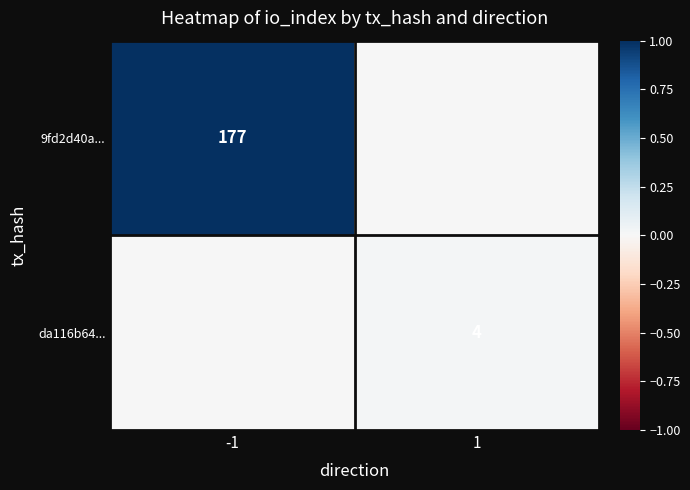

The value of 9fd2d40a... at -1 is 177. True or false?

True